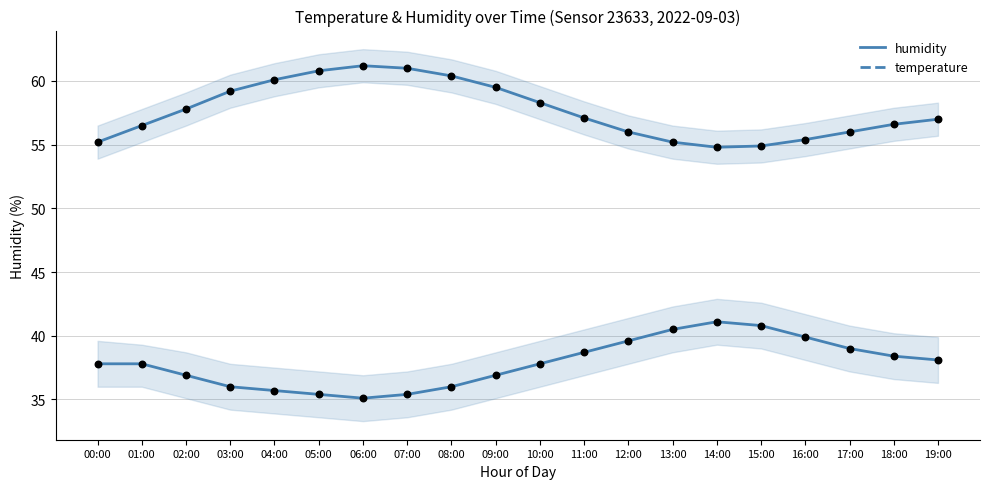

Which series reaches the maximum Y coordinate?

humidity